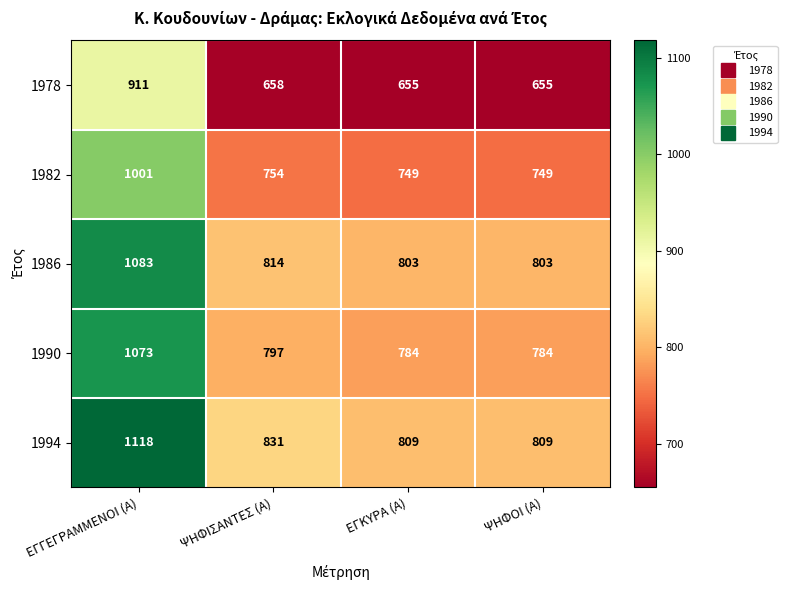

The value of 1982 at ΕΓΚΥΡΑ (Α) is 749. True or false?

True